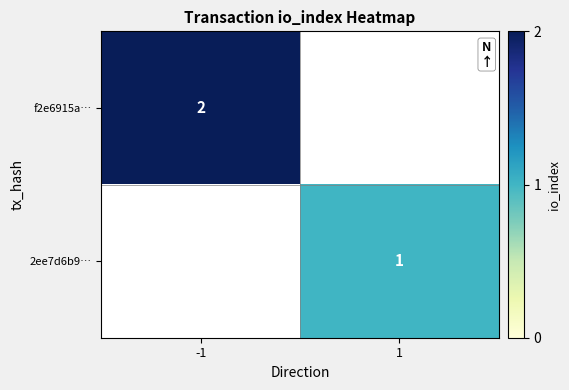

True or false: f2e6915a… has a value of 2 at -1.

True